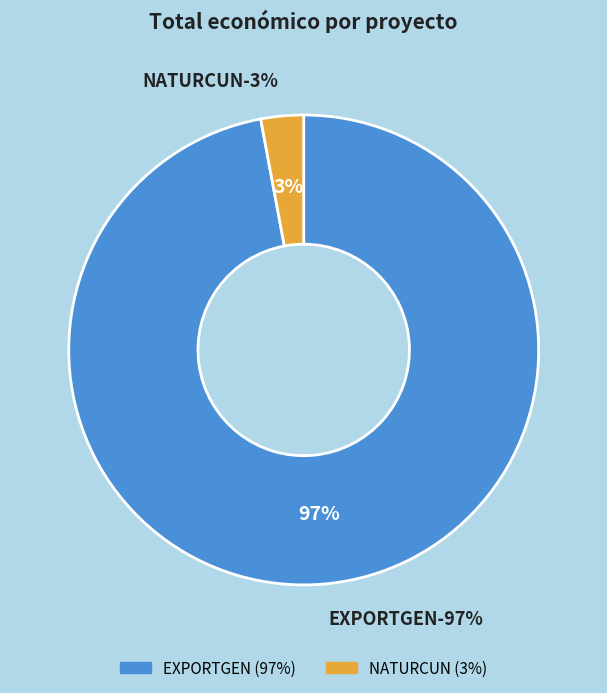

How many segments does this pie chart have?

2